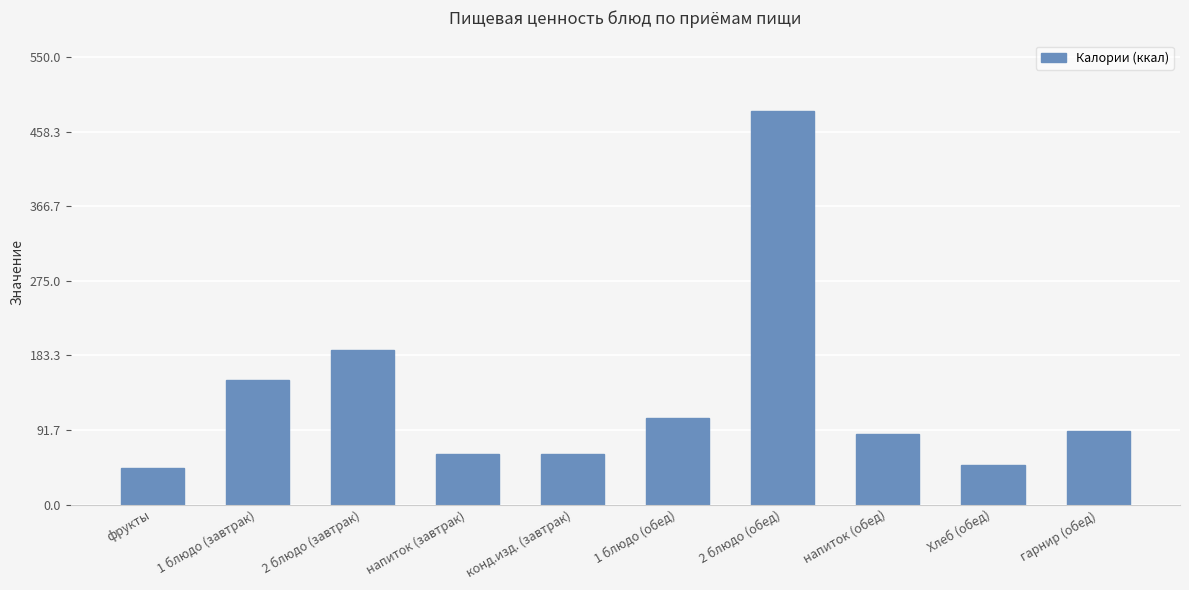

What is the difference between the second highest and minimum values?

146.1